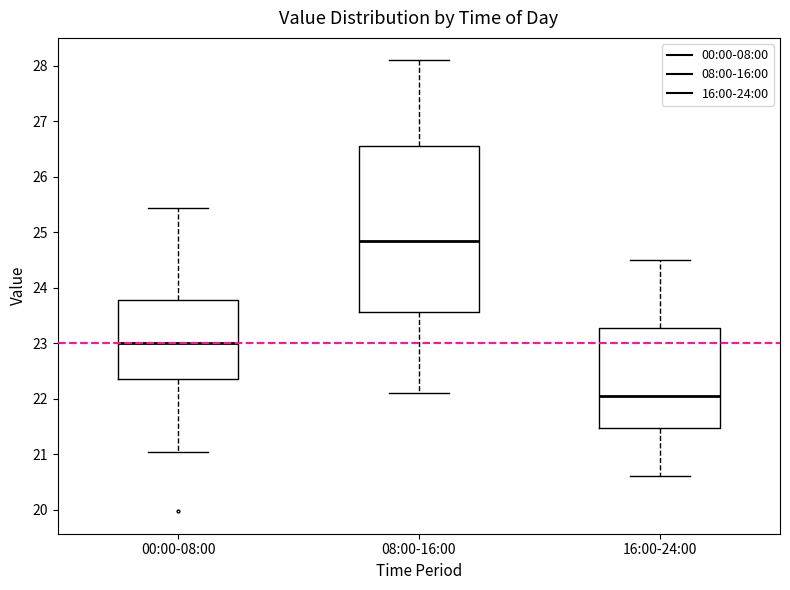

Reading left to right, read every box against the y-axis: the position of its median line, the range the box covers, and the ends of its whiskers. The values are not printed on the chart, so give them approximately, as read against the axis.

00:00-08:00: median 23.0, box 22.4 to 23.8, whiskers 21.0 to 25.4
08:00-16:00: median 24.9, box 23.6 to 26.6, whiskers 22.1 to 28.1
16:00-24:00: median 22.1, box 21.5 to 23.3, whiskers 20.6 to 24.5